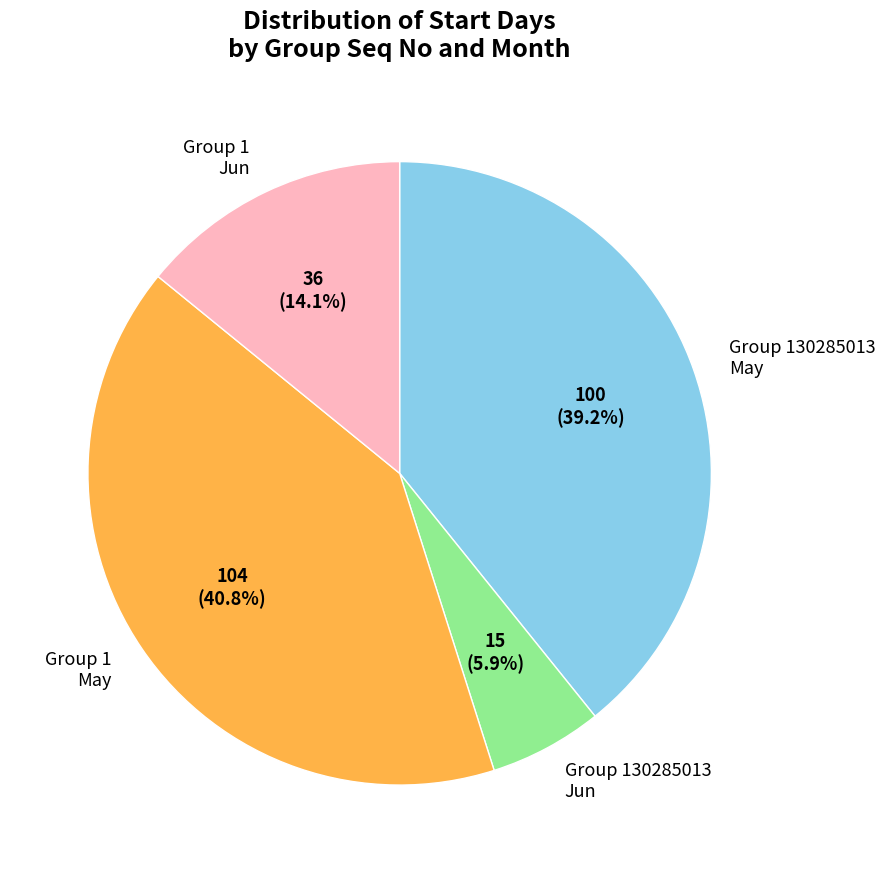

What portion of the pie excludes Group 1 May?

59.2%